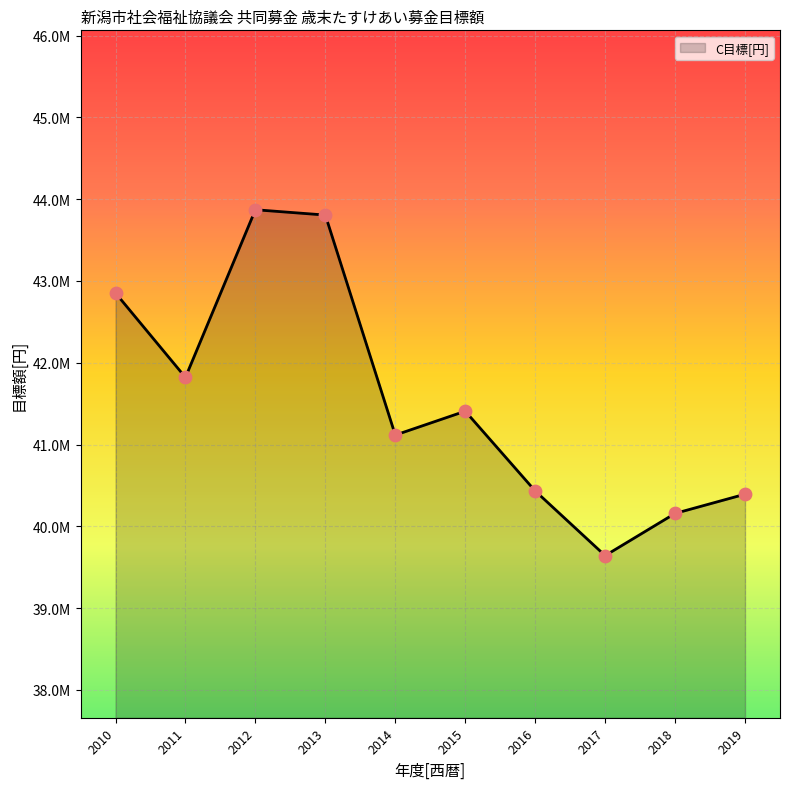

What is the ratio of the value at 2016 to the value at 2010?

0.9